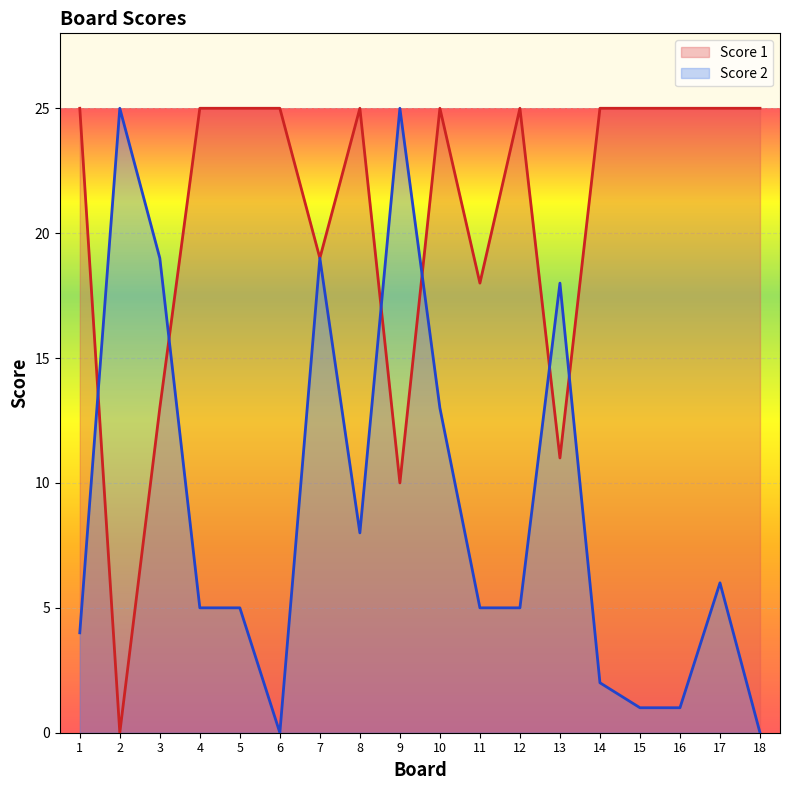

Is the value of Score 2 at 4 greater than the value of Score 1 at 17?

No